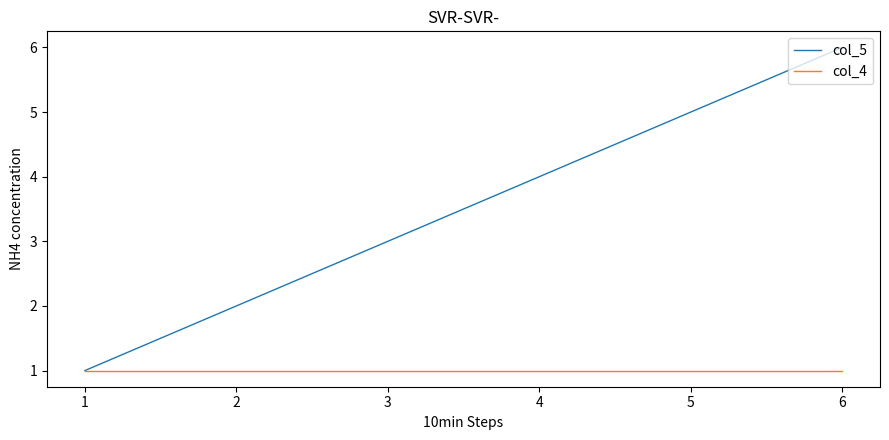

Which series changed the most between 1 and 4?

col_5